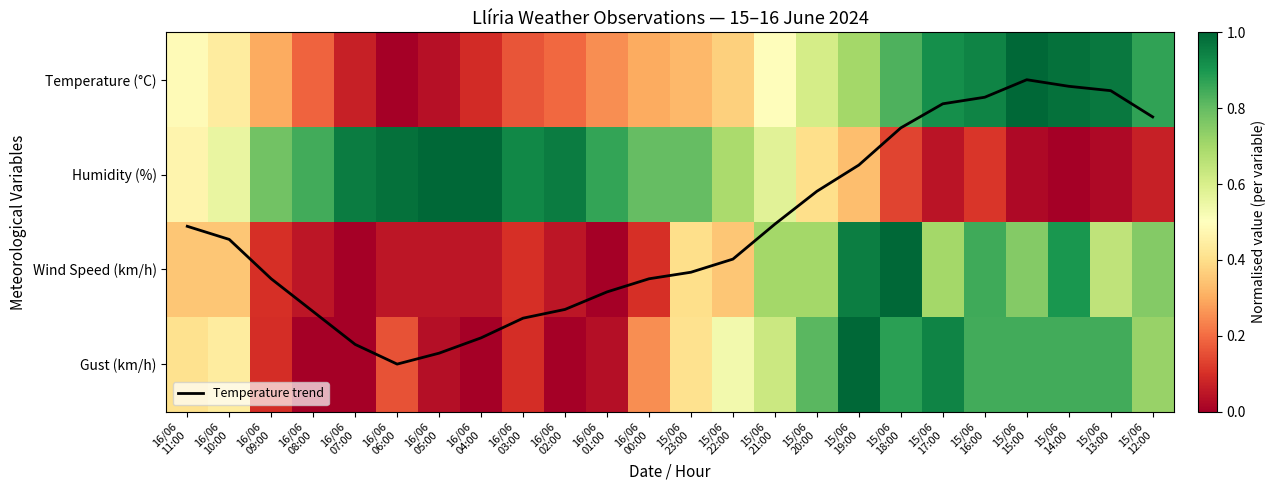

How many values in the Temperature (°C) series exceed 0?

23